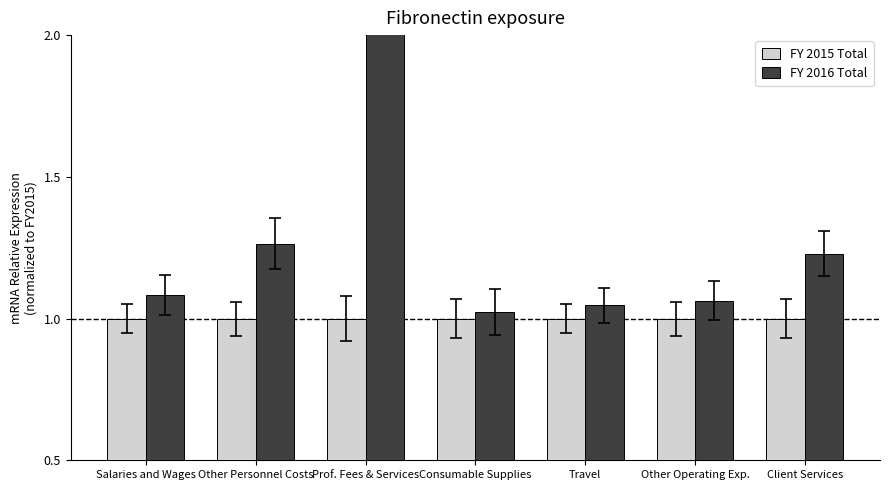

Where is FY 2016 Total nearest to the value 1?

Consumable Supplies